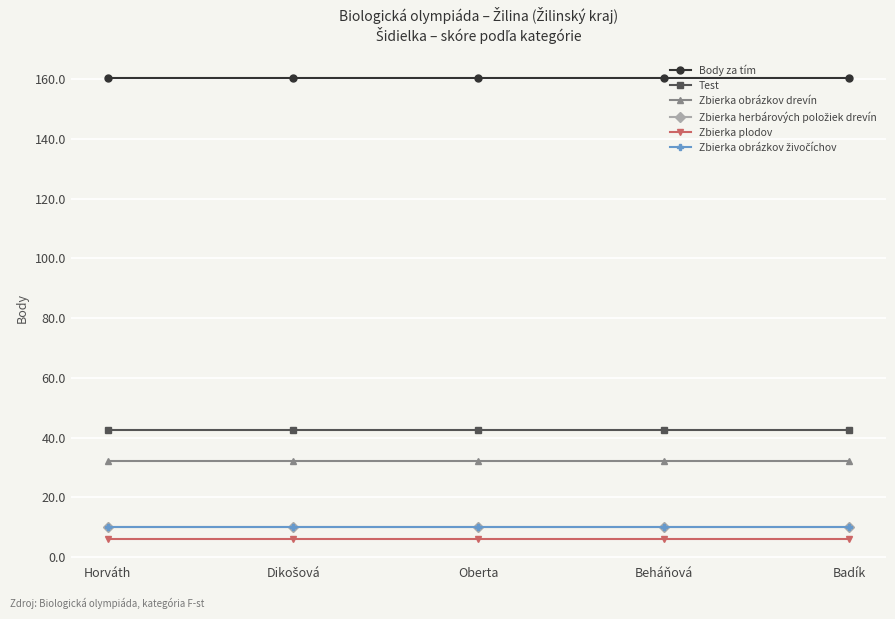

List the labels in order of Zbierka plodov value, largest first.

Horváth, Dikošová, Oberta, Beháňová, Badík